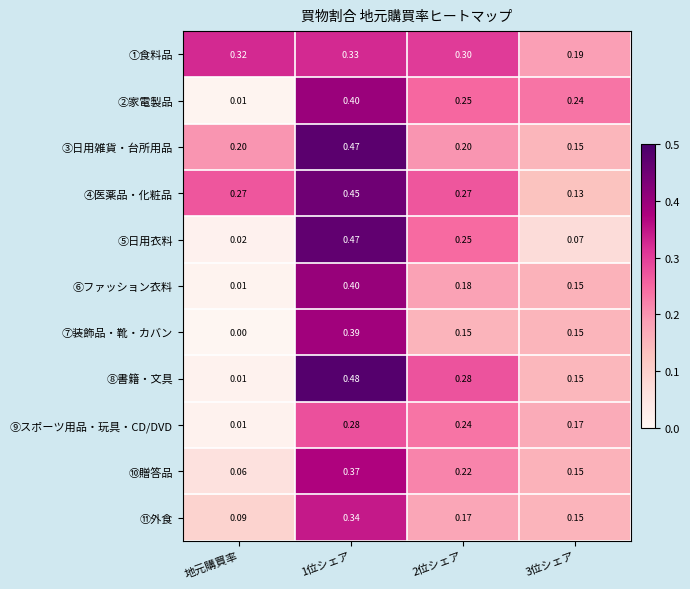

How many distinct data groups are displayed?

11